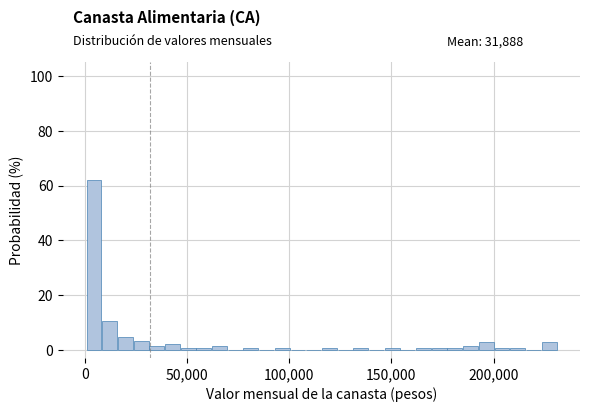

Around what value on the x-axis is the tallest bar? Give the approximate position of its centre, as read against the axis.

5000